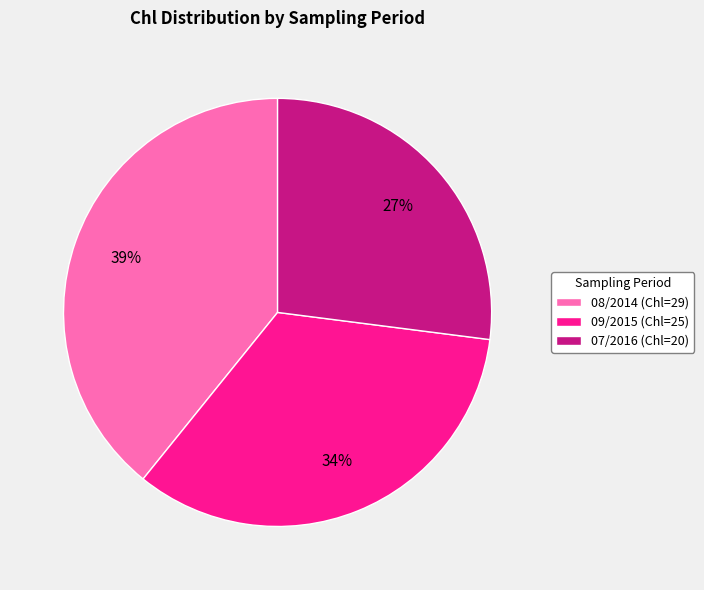

Which has a higher value, 09/2015 (Chl=25) or 07/2016 (Chl=20)?

09/2015 (Chl=25)